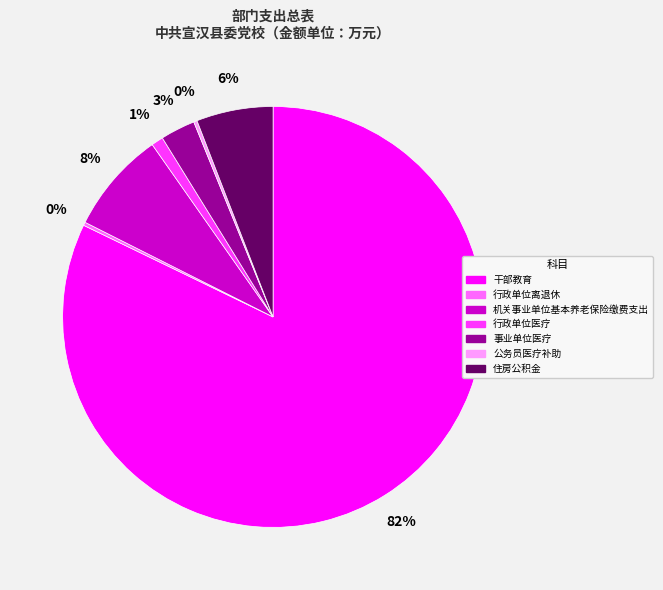

What percentage is the 机关事业单位基本养老保险缴费支出 slice, to the nearest percent?

8%